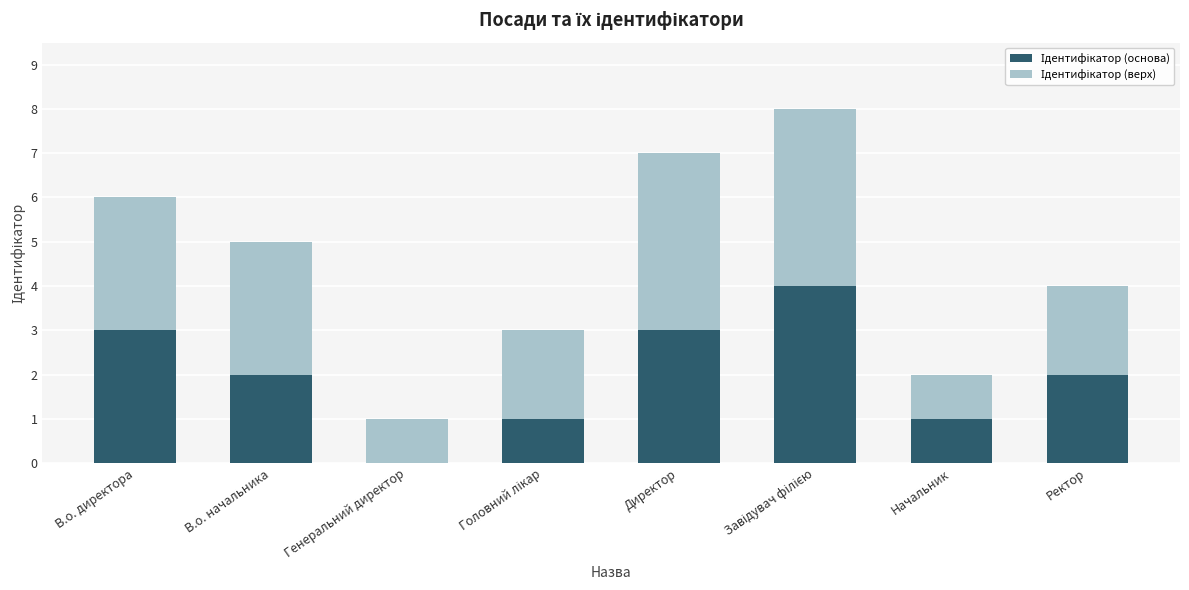

What is the total value across all series at Директор?

7